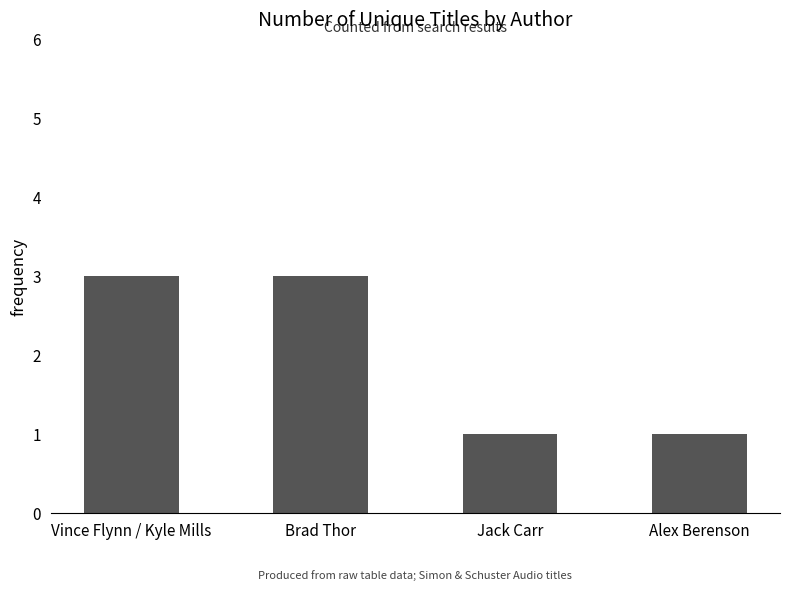

What is the difference between the maximum and minimum values?

2